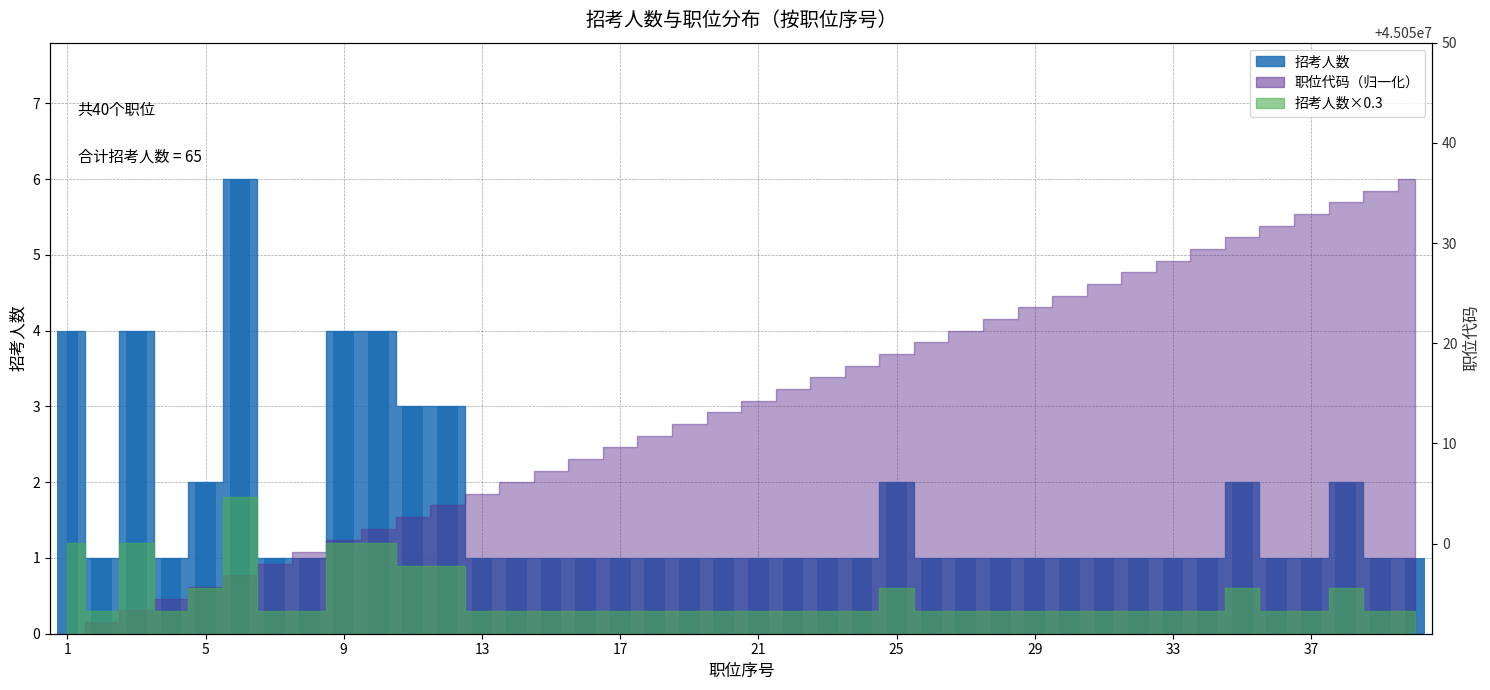

What is the lowest value of the 招考人数 series?

1